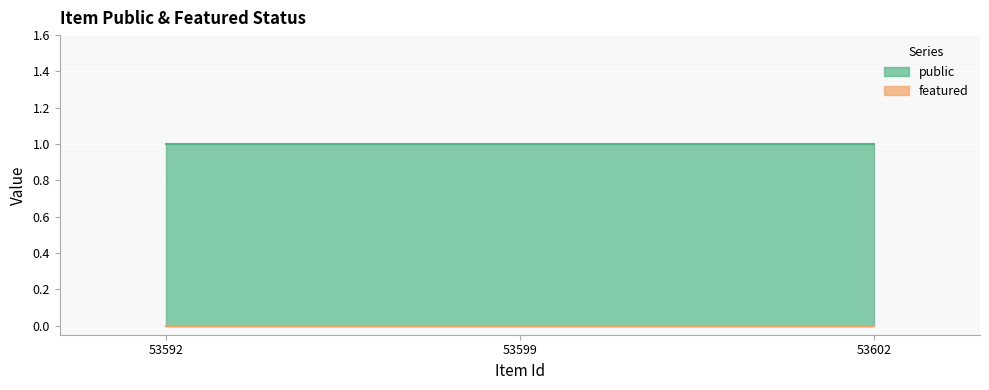

What are all the series names shown in the legend?

public, featured